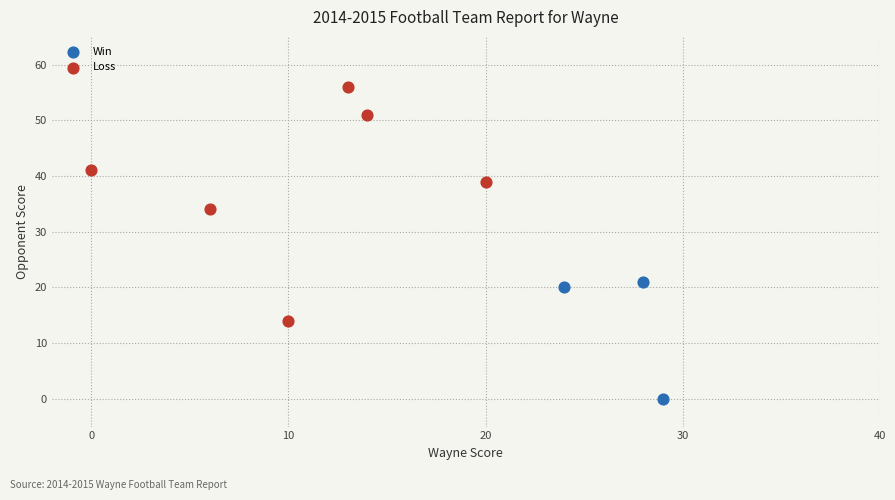

What are all the series names shown in the legend?

Win, Loss